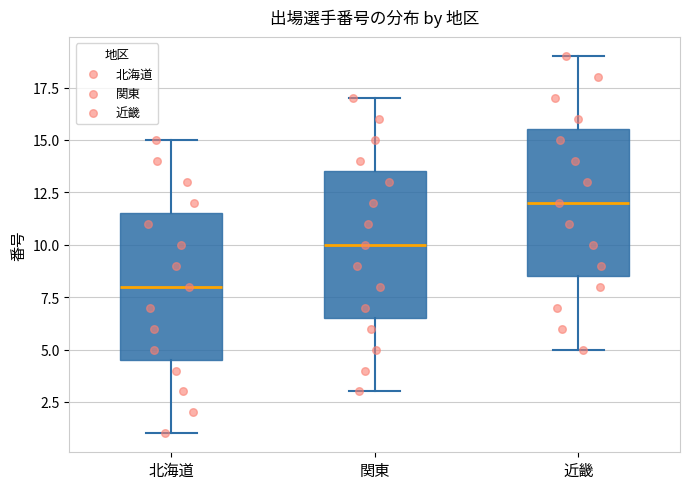

Reading left to right, transcribe this box plot: for each box, give where its median line is, the range the box spans, and where its two whiskers end, as read against the y-axis. The values are not printed on the chart, so give them approximately, as read against the axis.

北海道: median 8.0, box 4.5 to 11.5, whiskers 1.0 to 15.0
関東: median 10.0, box 6.5 to 13.5, whiskers 3.0 to 17.0
近畿: median 12.0, box 8.5 to 15.5, whiskers 5.0 to 19.0